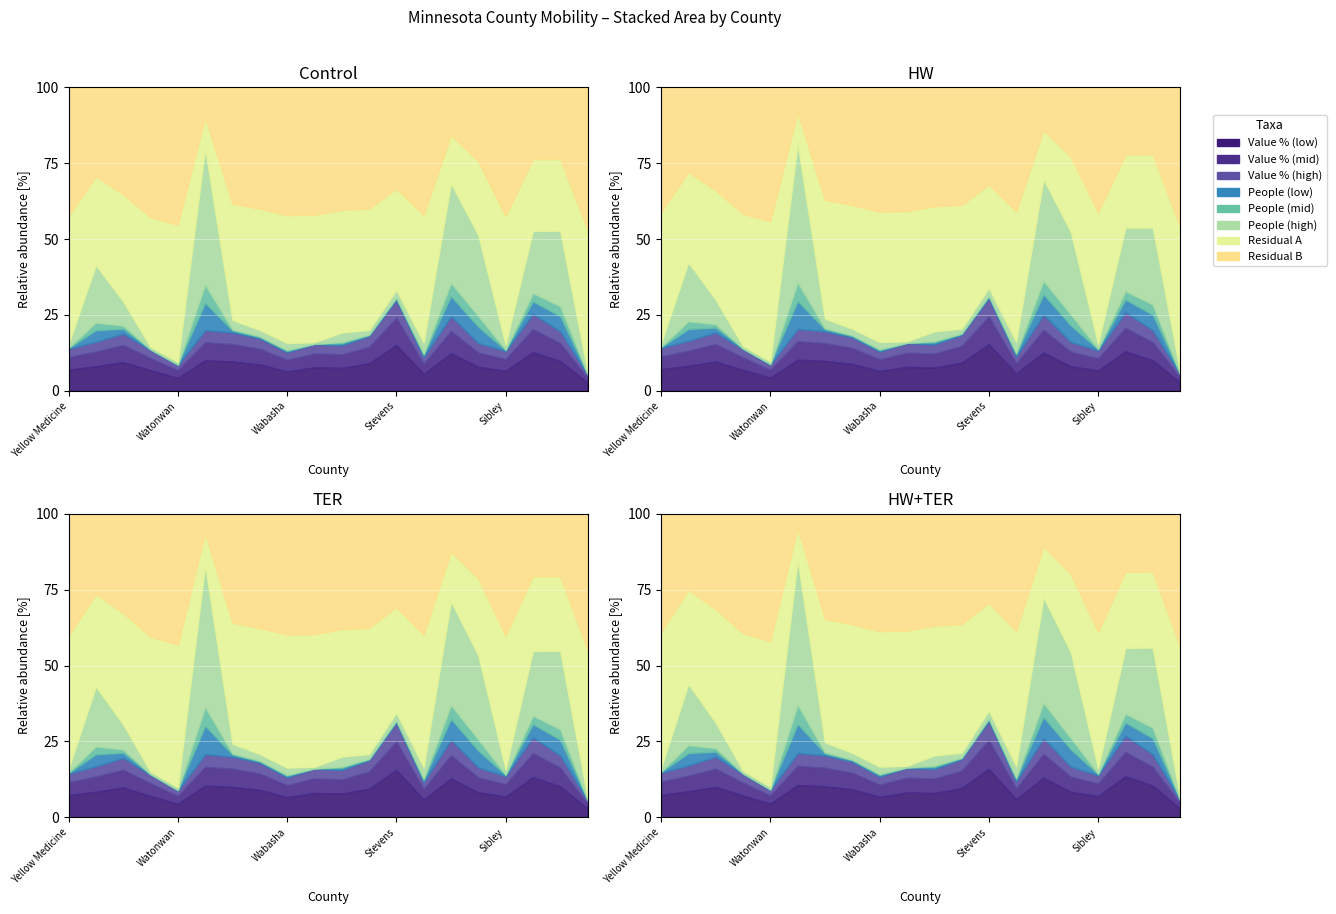

True or false: the data shows 4.4 at Yellow Medicine.

False